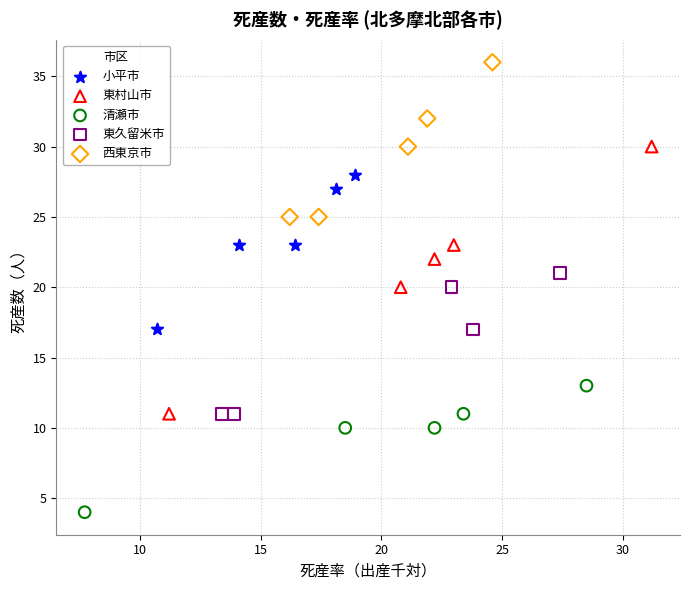

What are all the series names shown in the legend?

小平市, 東村山市, 清瀬市, 東久留米市, 西東京市